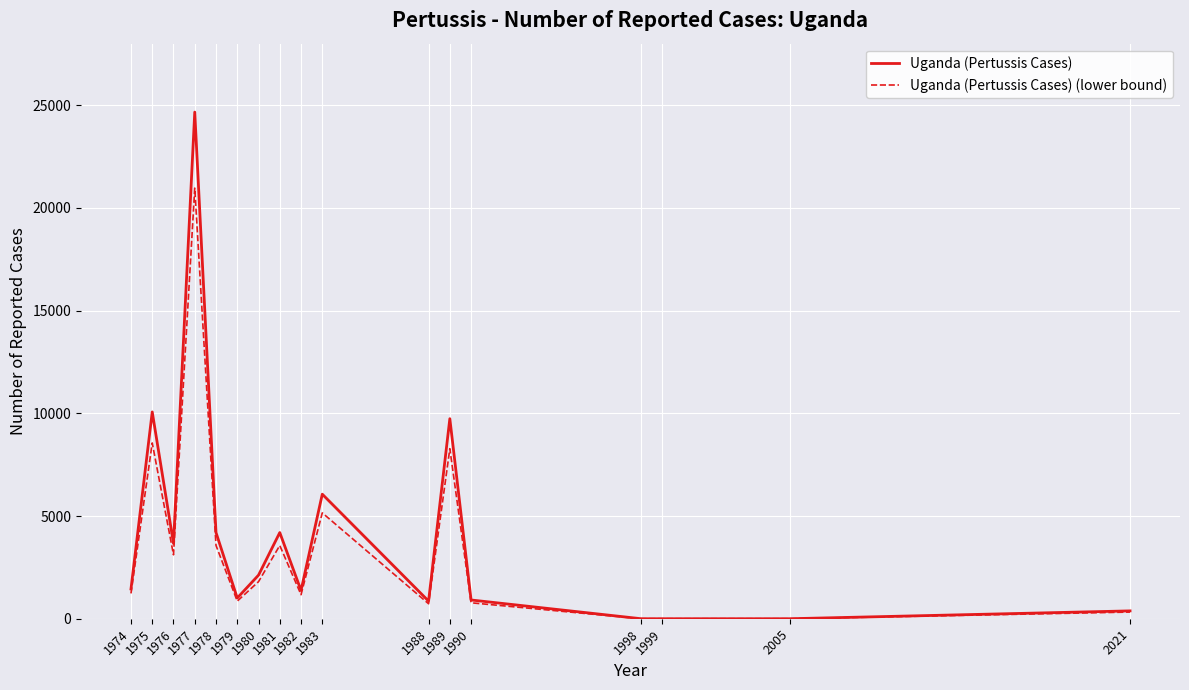

Is it true that Uganda (Pertussis Cases) (lower bound) equals 3113.5 at 1976?

True